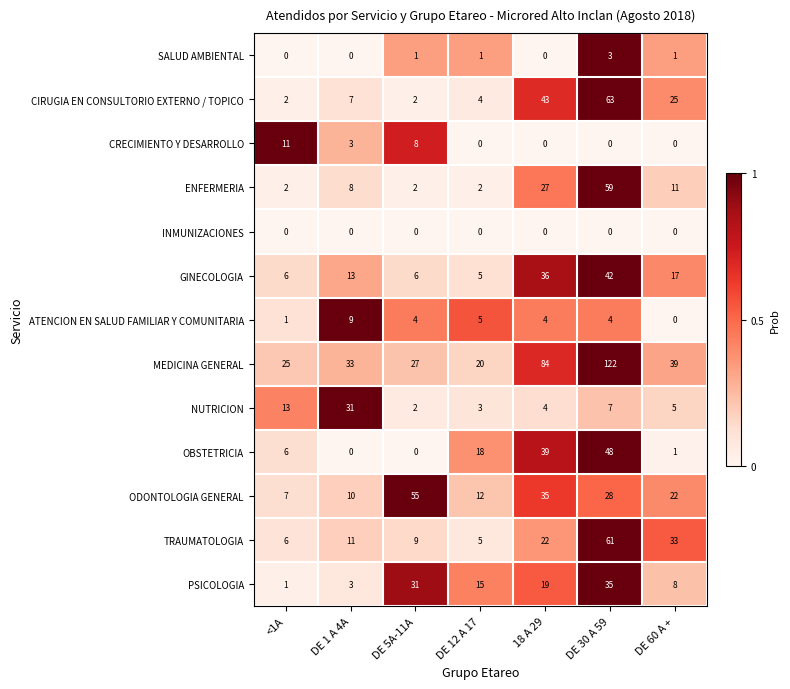

True or false: NUTRICION has a value of 7 at DE 30 A 59.

True